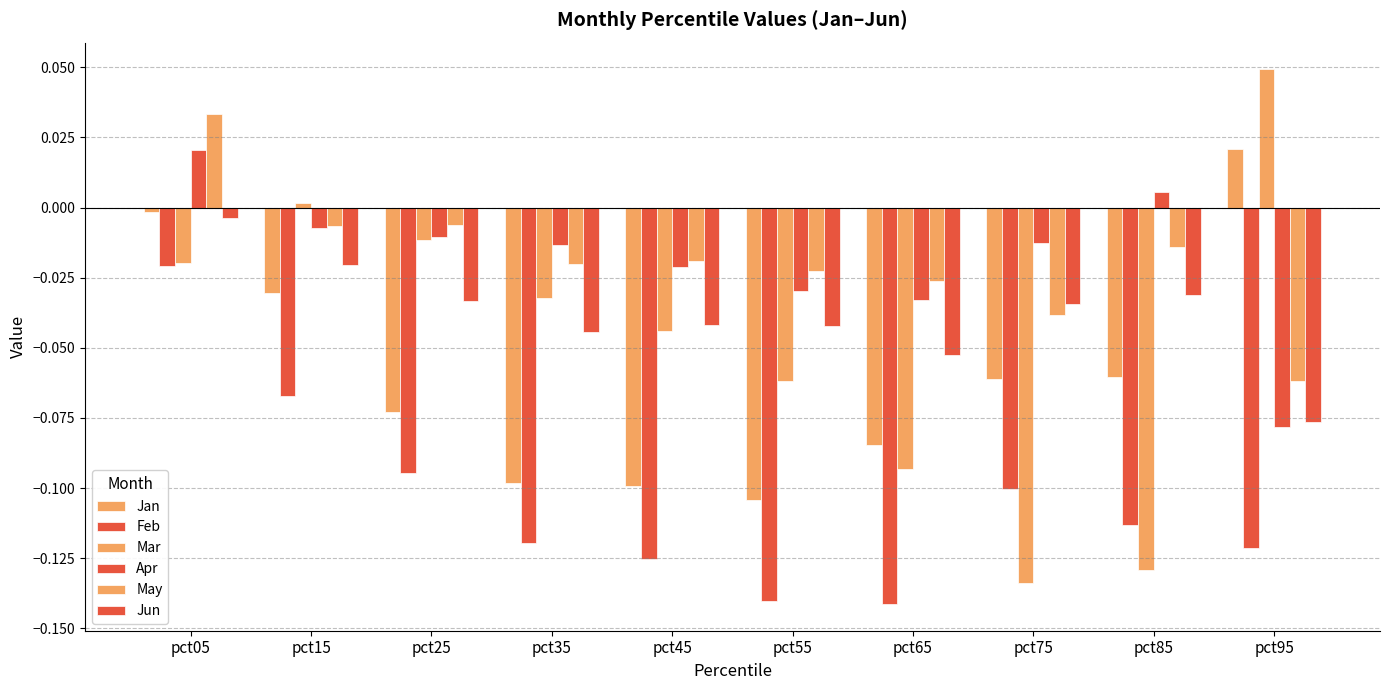

What is the total value across all series at pct75?

-0.4